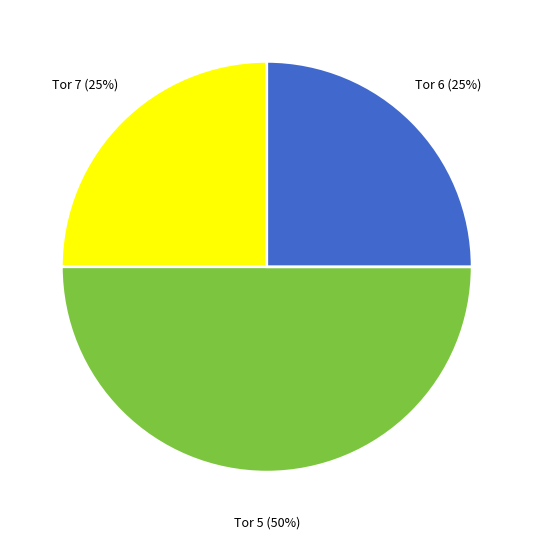

Count the number of slices in the pie.

3